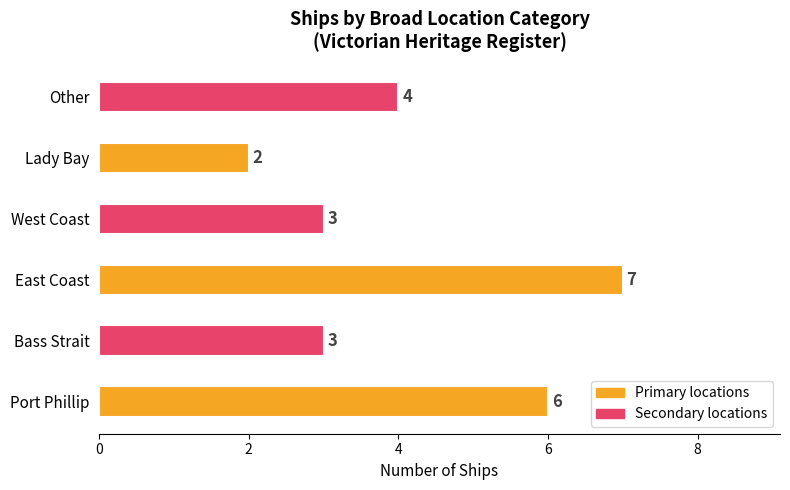

How many values are between 3 and 6?

4